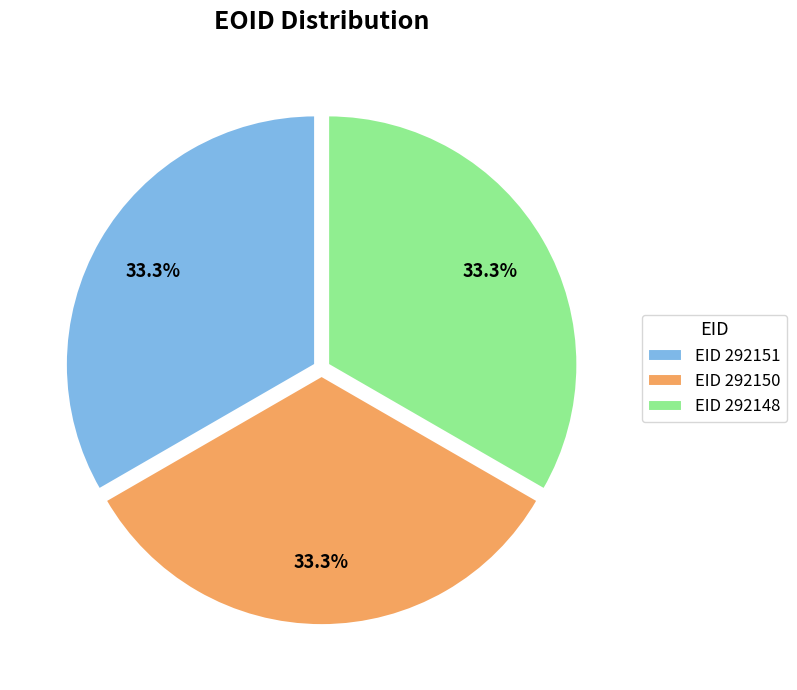

Is there a majority slice in this chart?

No